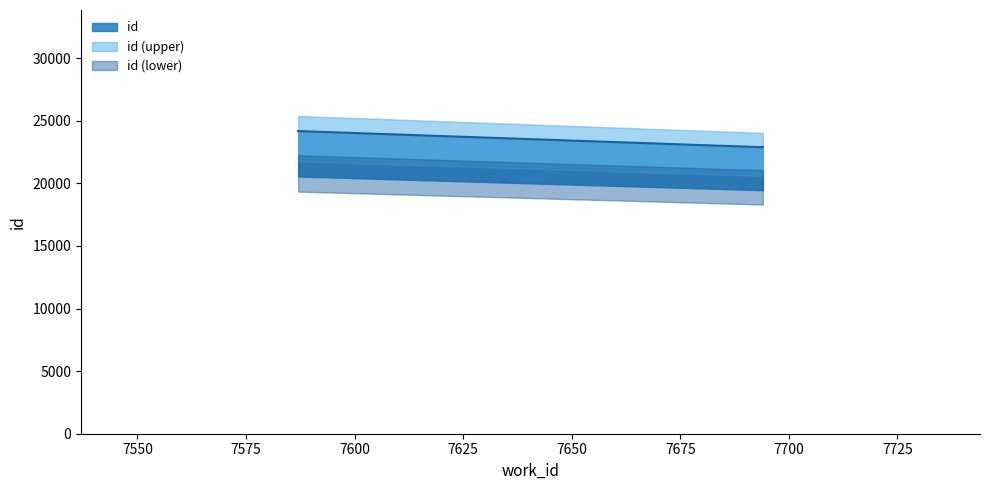

What is the sum of the values at 7694 and 7587?

47052